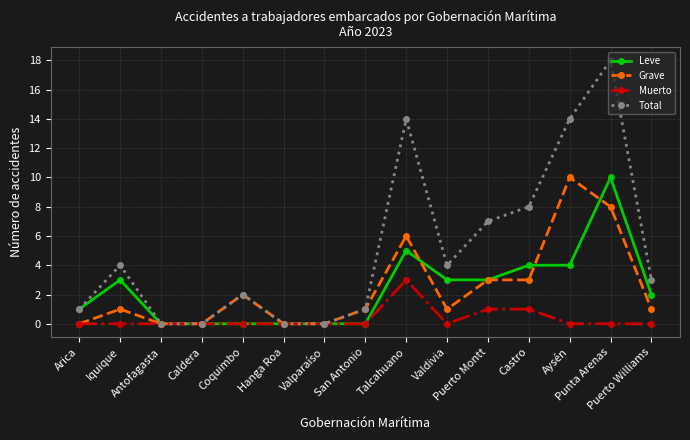

Which series has the largest total across all categories?

Total